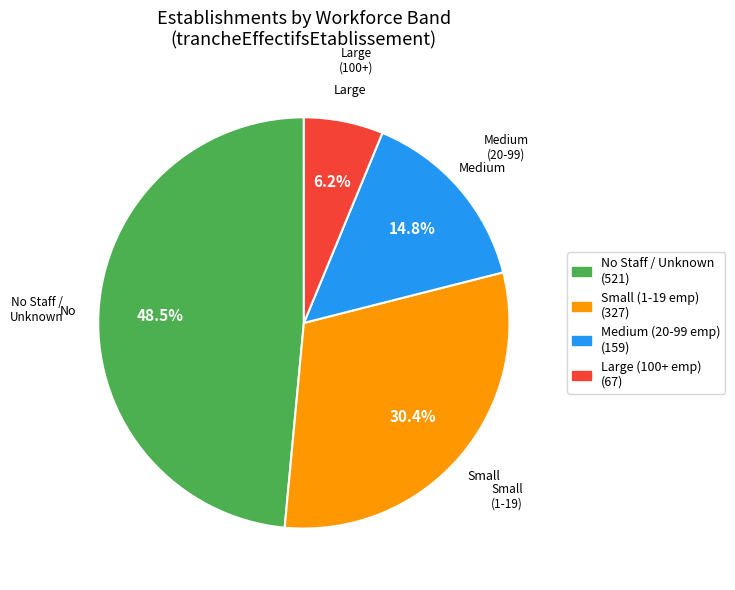

Is there any slice that represents more than half of the pie?

No